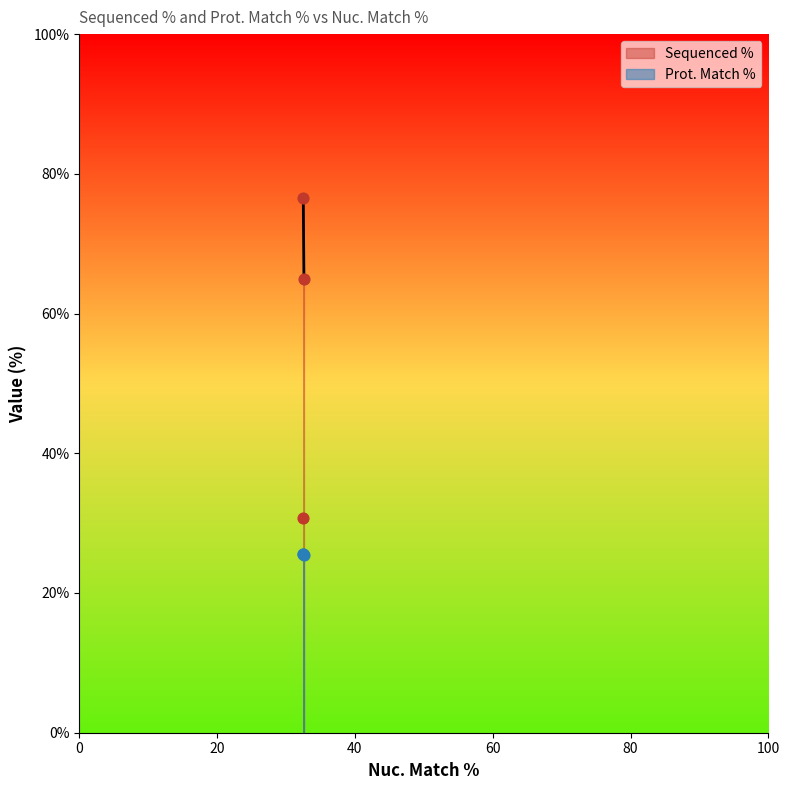

Which series has the largest total across all categories?

Sequenced %